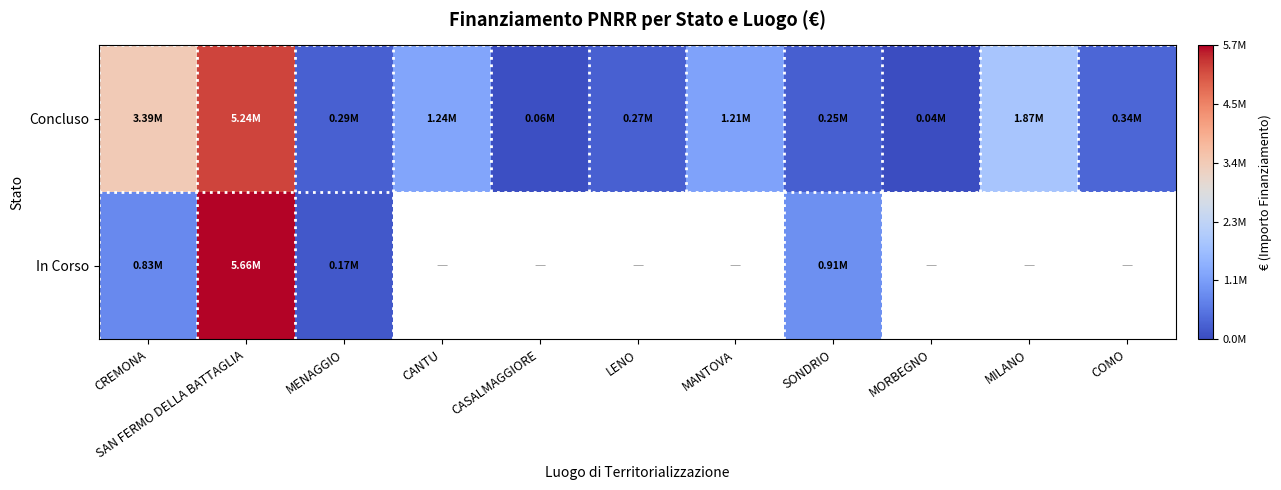

At which label does In Corso reach its peak?

SAN FERMO DELLA BATTAGLIA